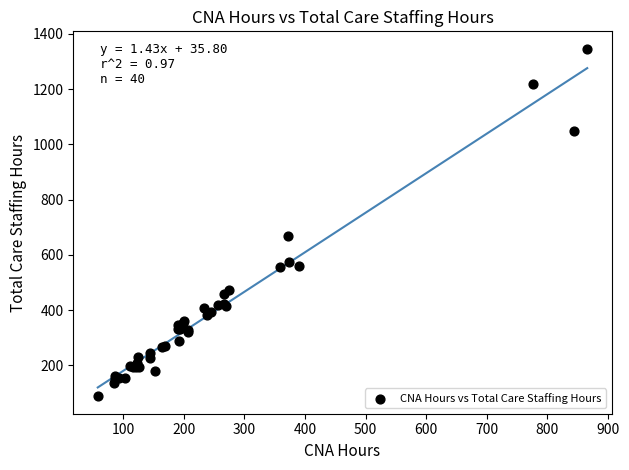

What Y value in the scatter plot is closest to 716?

667.7